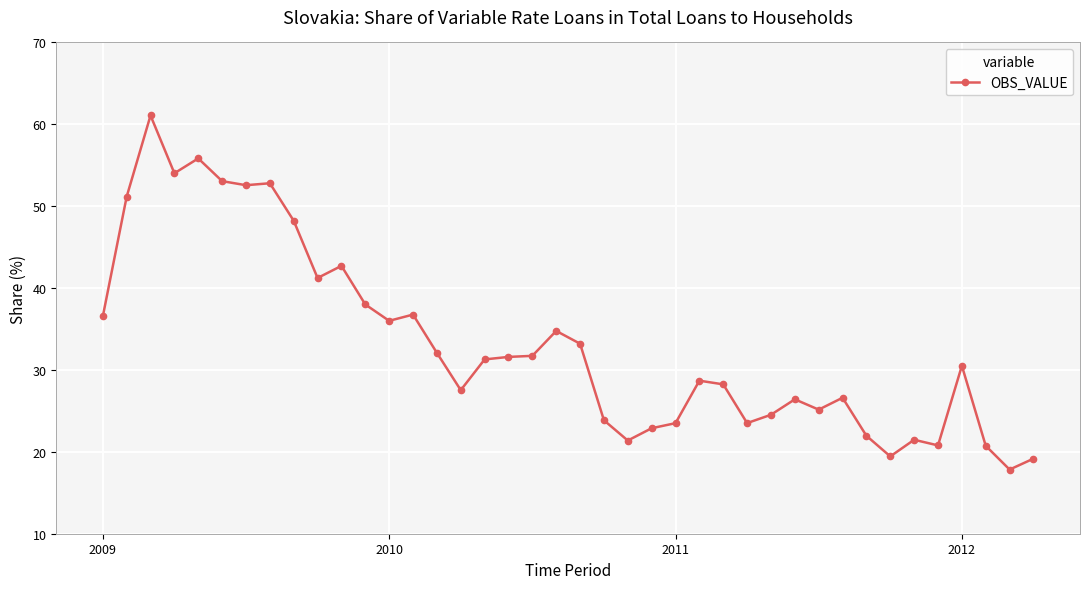

Is this an area chart (filled region under the line)?

No